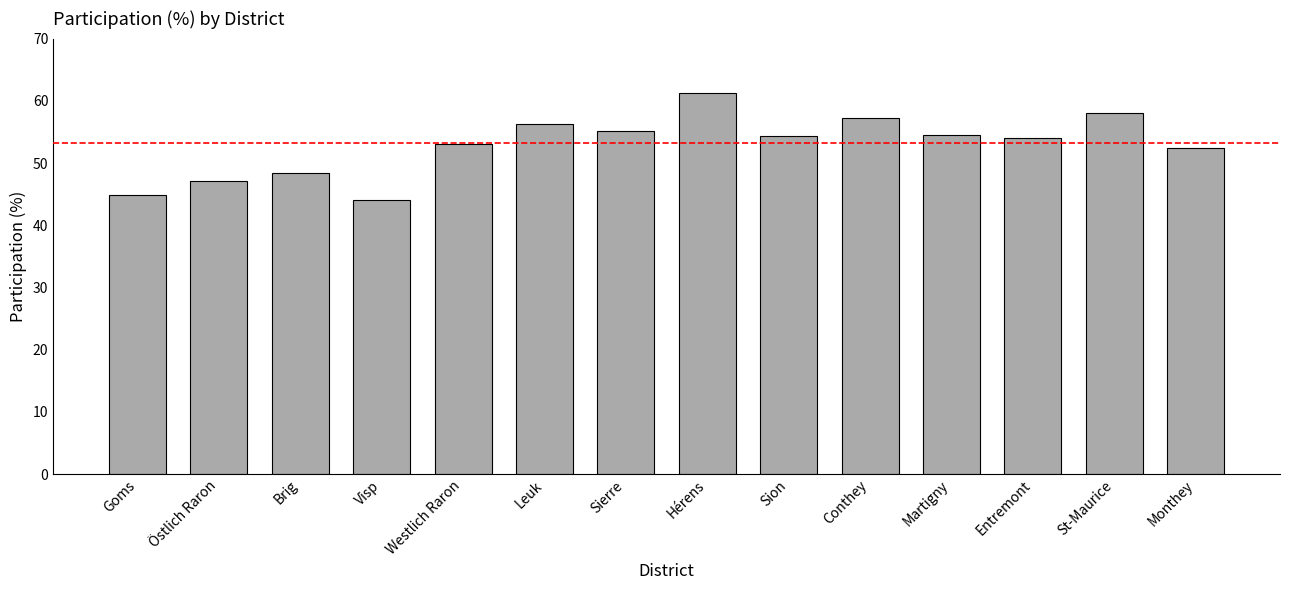

True or false: the data shows 52.4 at Monthey.

True